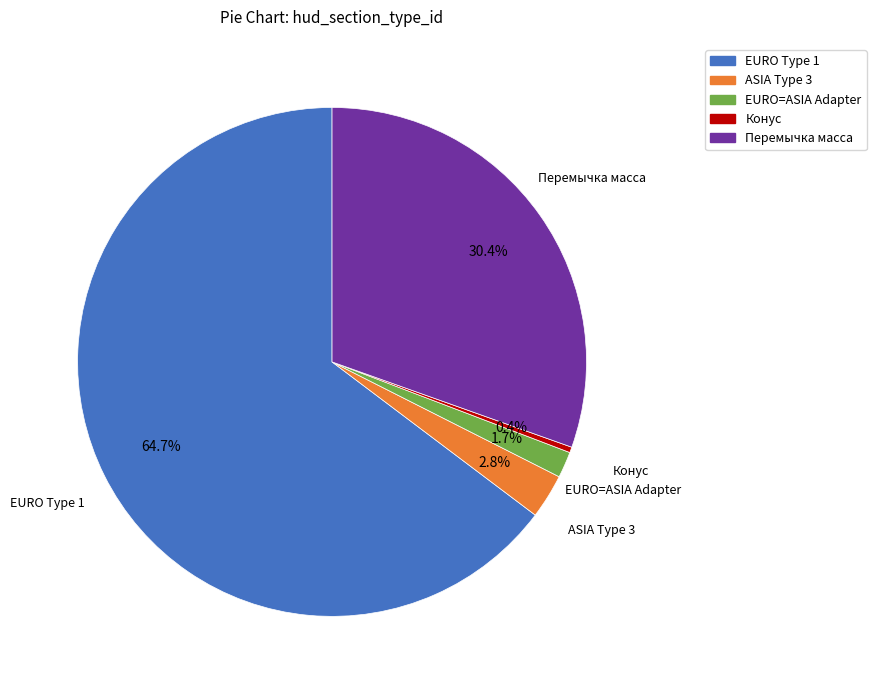

Is there a majority slice in this chart?

Yes